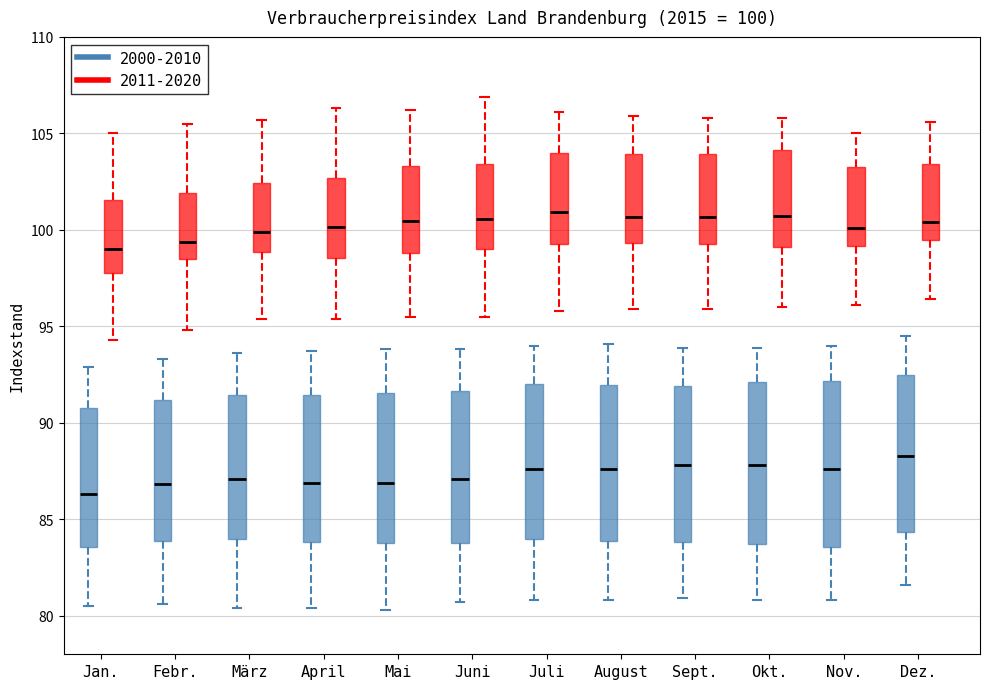

Which box's median line is the lowest?

Jan. (2000-2010)